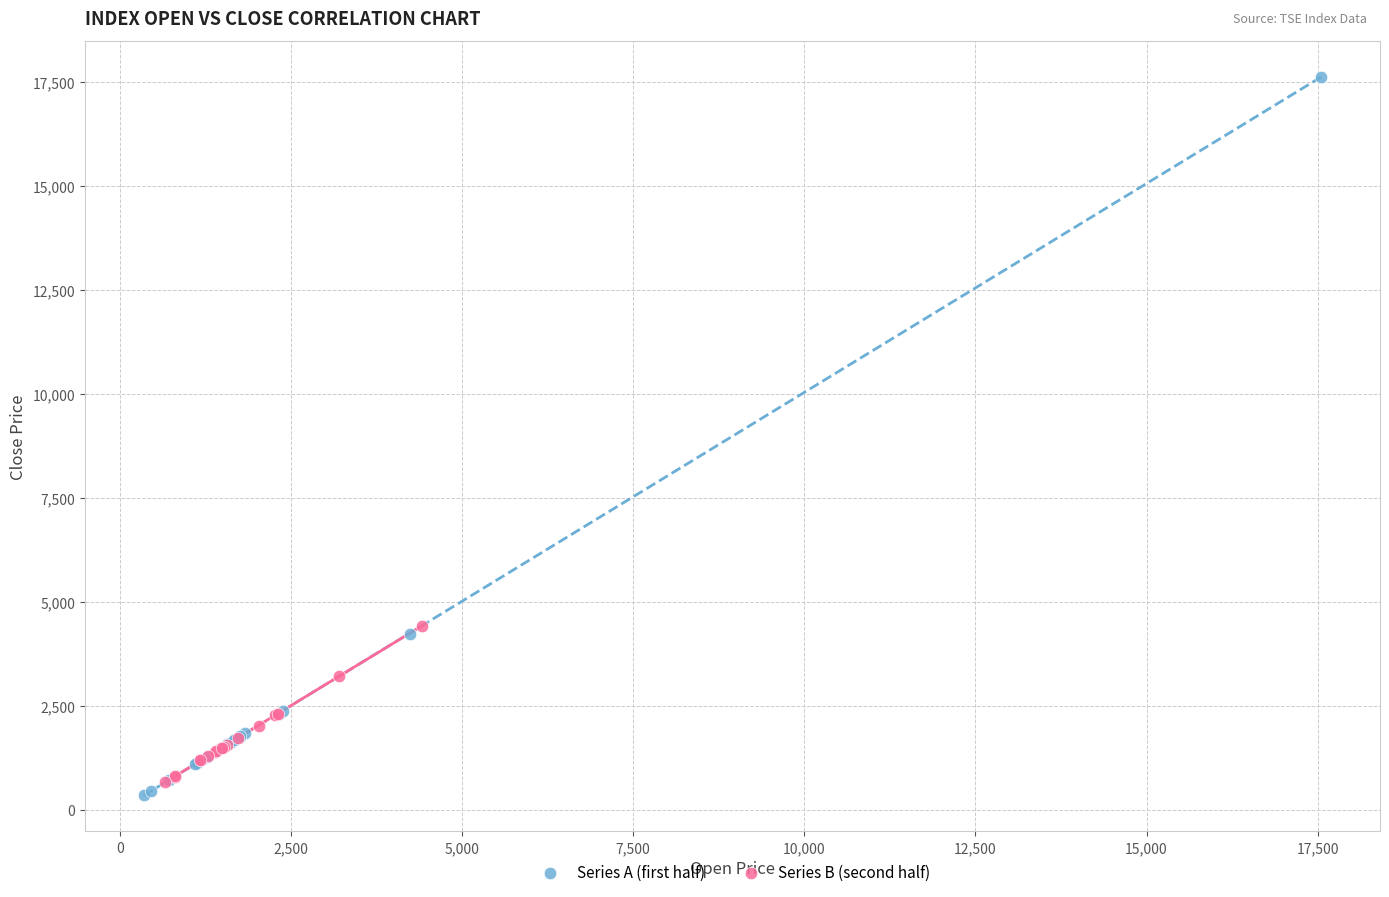

Which series has the widest spread of Y values?

Series A (first half)